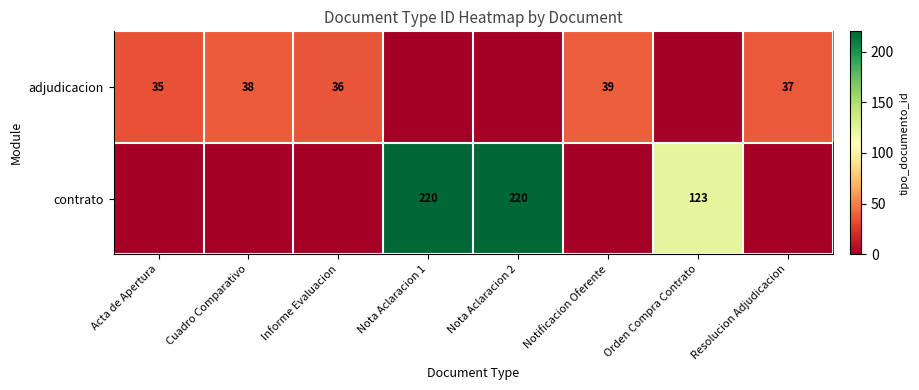

The value of contrato at Orden Compra Contrato is 123. True or false?

True